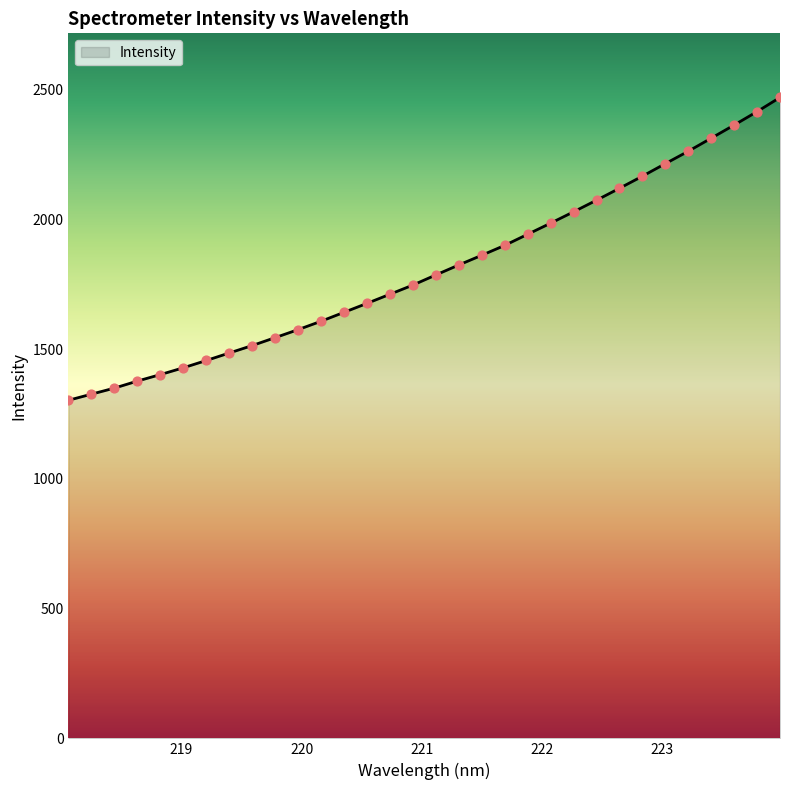

What is the greatest value displayed?

2469.5